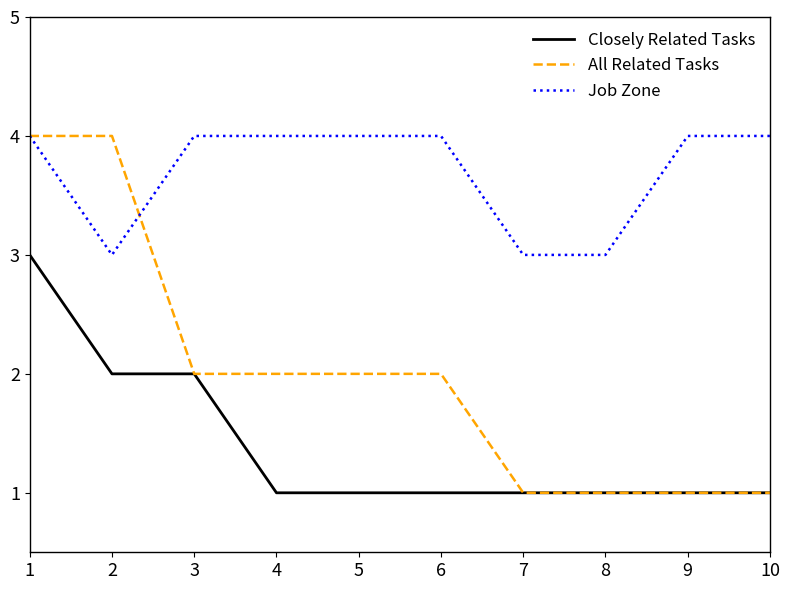

List the series in order of their overall mean, highest first.

Job Zone, All Related Tasks, Closely Related Tasks